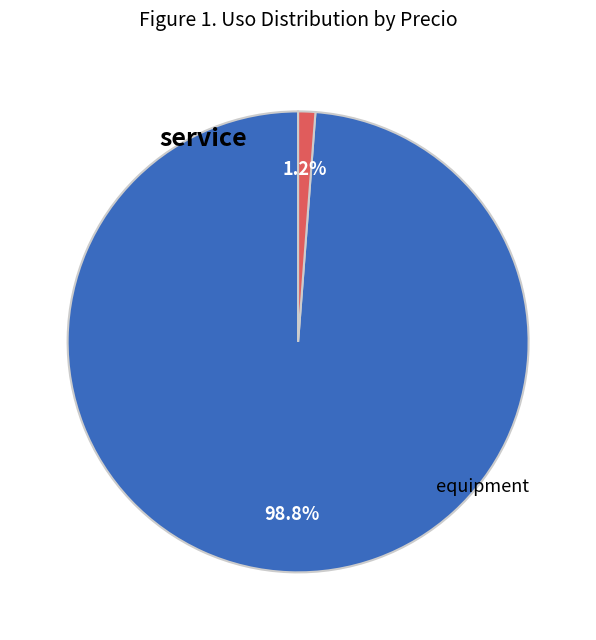

To the nearest percent, what is the average slice percentage?

50%